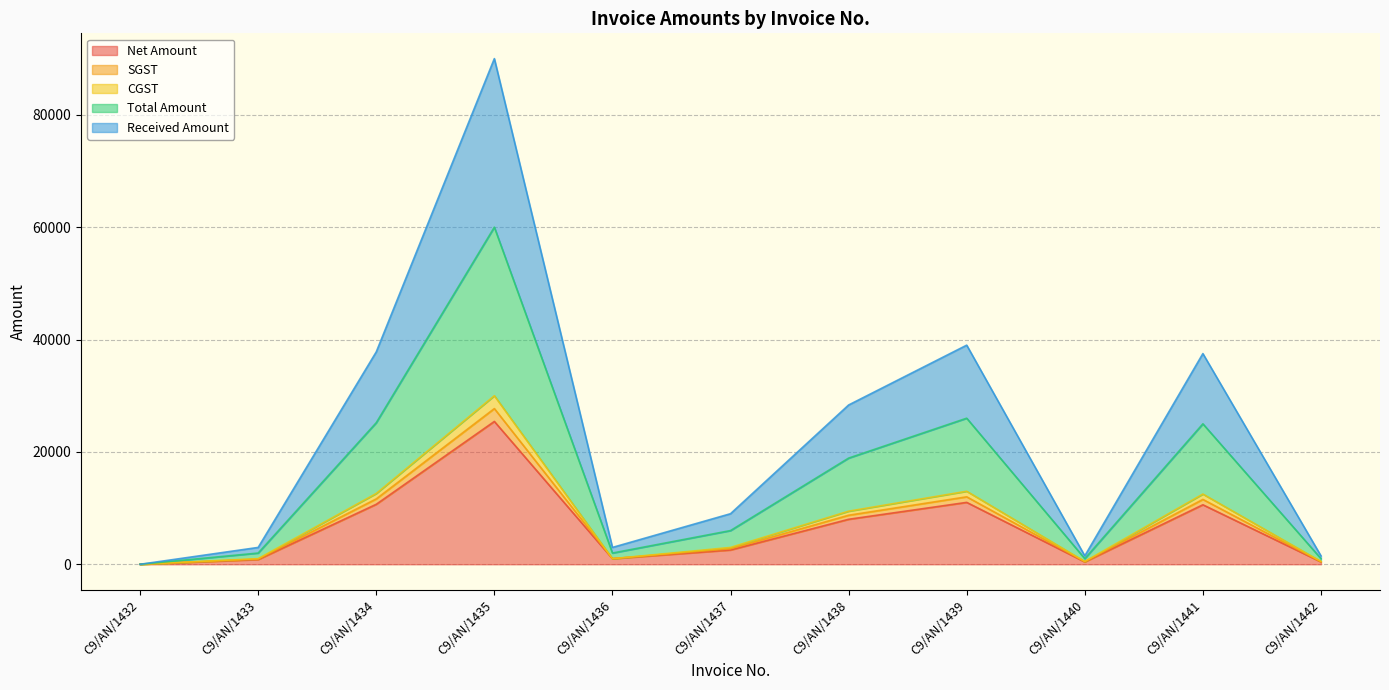

Which category has the lowest value in the SGST series?

C9/AN/1432